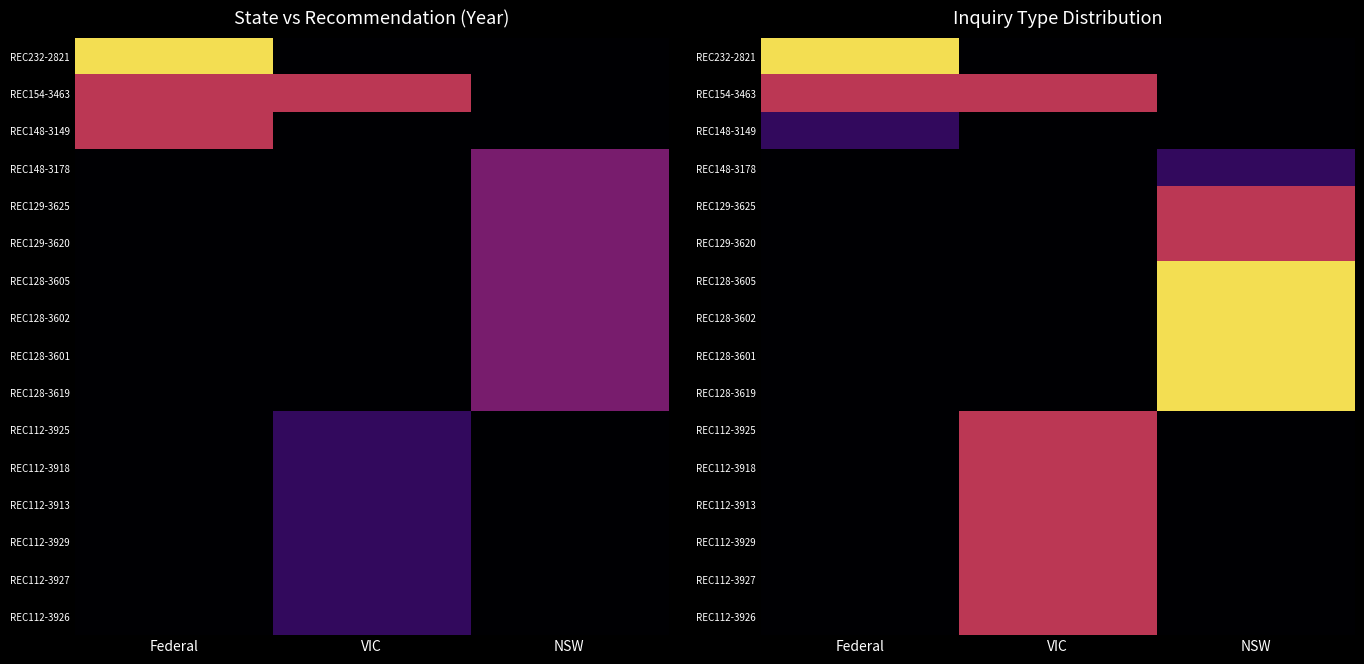

At which label is REC129-3625 closest to 1004?

Federal